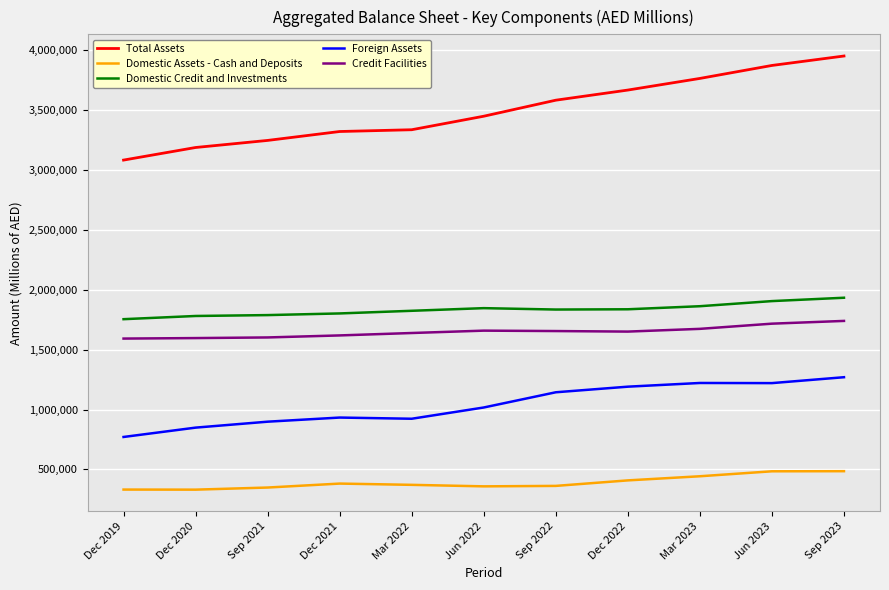

At which category is the sum across all series the highest?

Sep 2023